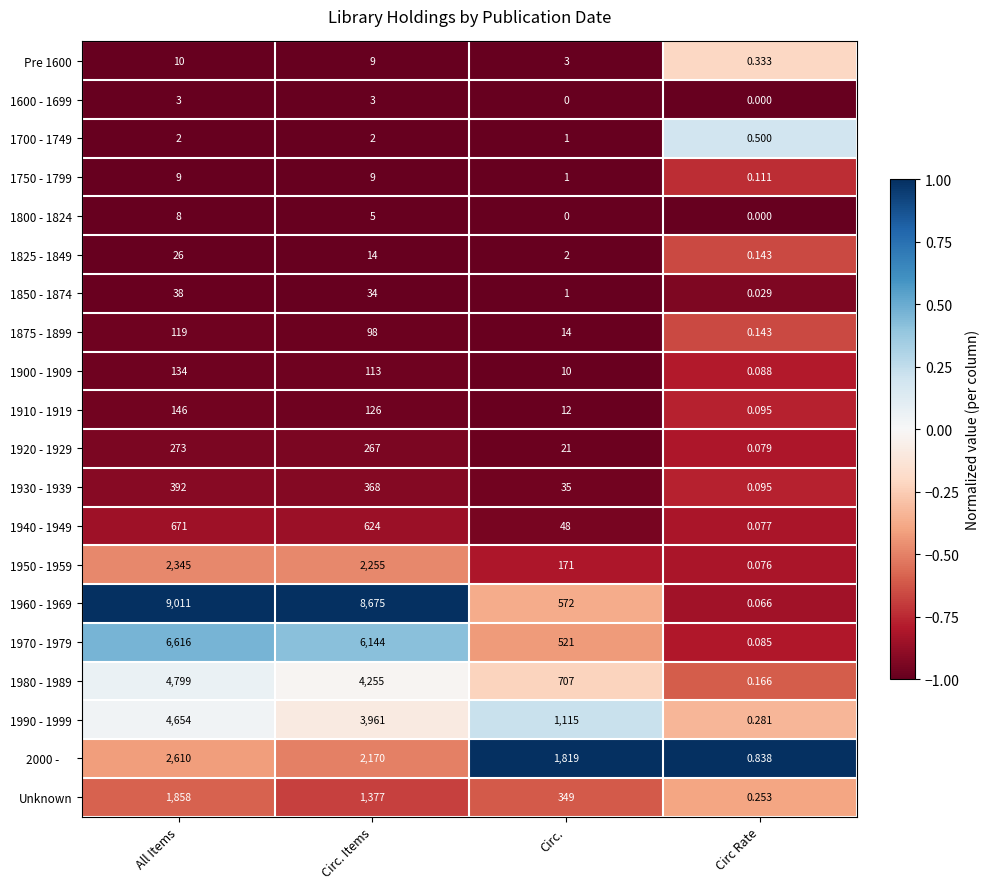

Which category has the highest value in the 1950 - 1959 series?

All Items